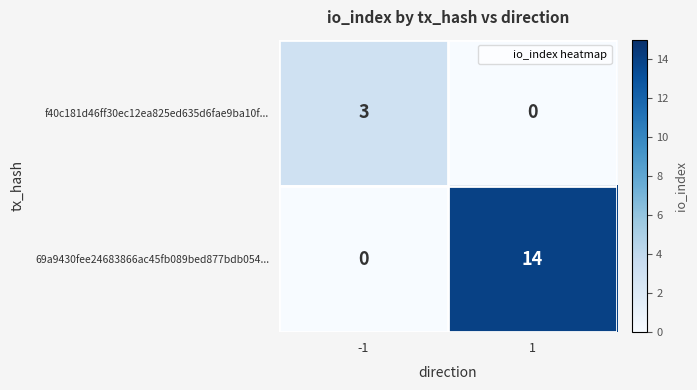

What is the greatest value displayed?

14